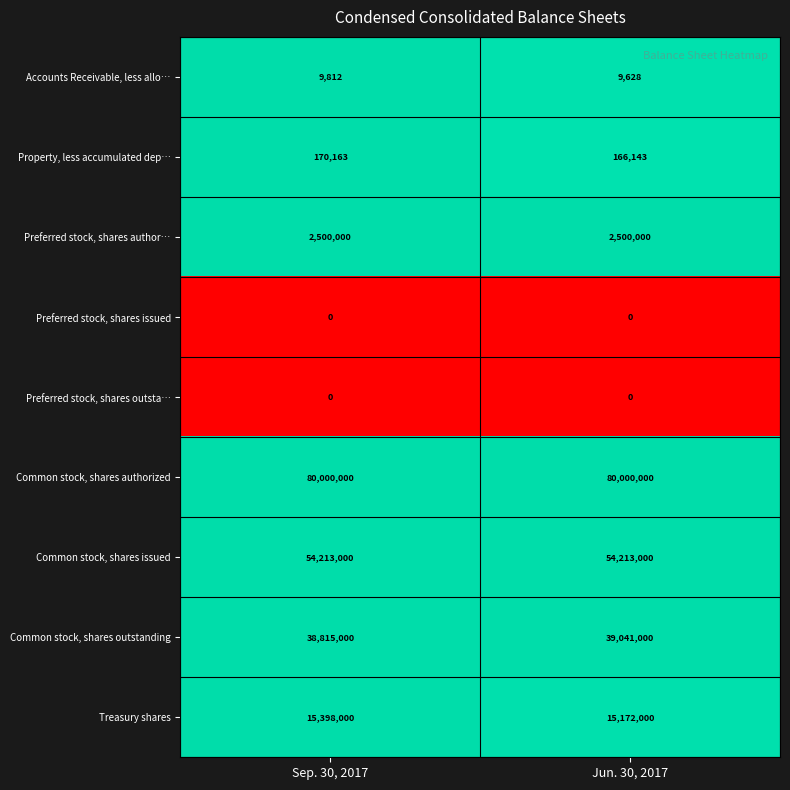

At which category is the sum across all series the highest?

Sep. 30, 2017